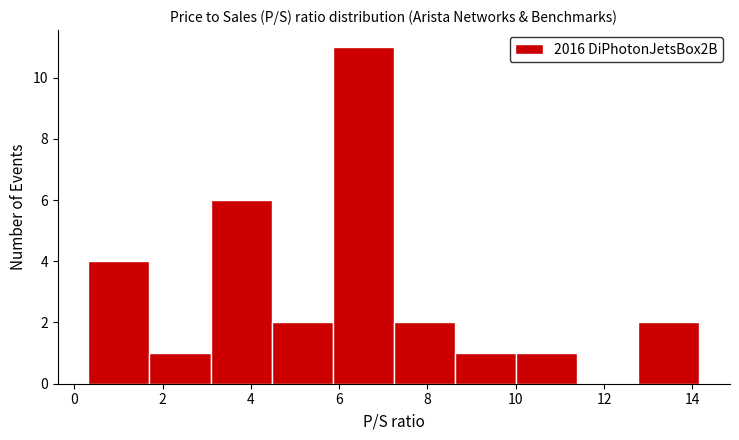

Reading left to right, transcribe this chart: for each bar, give the range it covers on the x-axis and its height. Neither the bar edges nor the heights are printed on the chart, so give them approximately, as read against the axes.

0.4 to 1.8: 4
1.8 to 3.0: 1
3.0 to 4.4: 6
4.4 to 5.8: 2
5.8 to 7.2: 11
7.2 to 8.6: 2
8.6 to 10.0: 1
10.0 to 11.4: 1
11.4 to 12.8: 0
12.8 to 14.2: 2